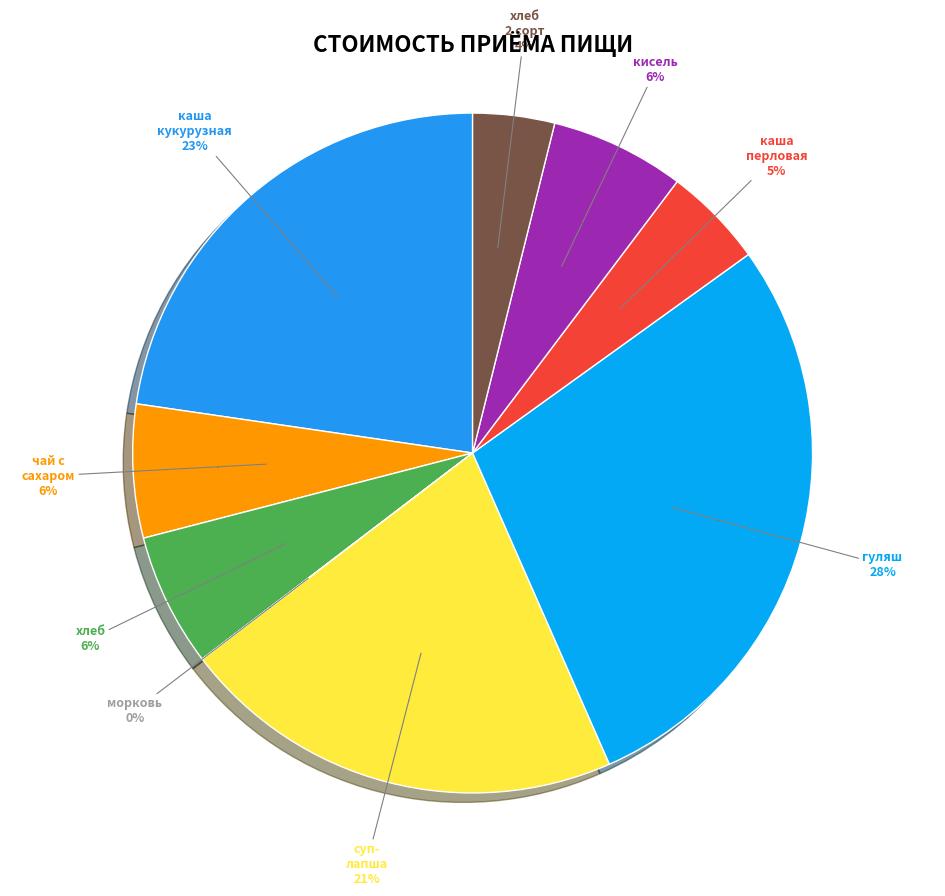

Which category has the biggest portion of the pie?

гуляш